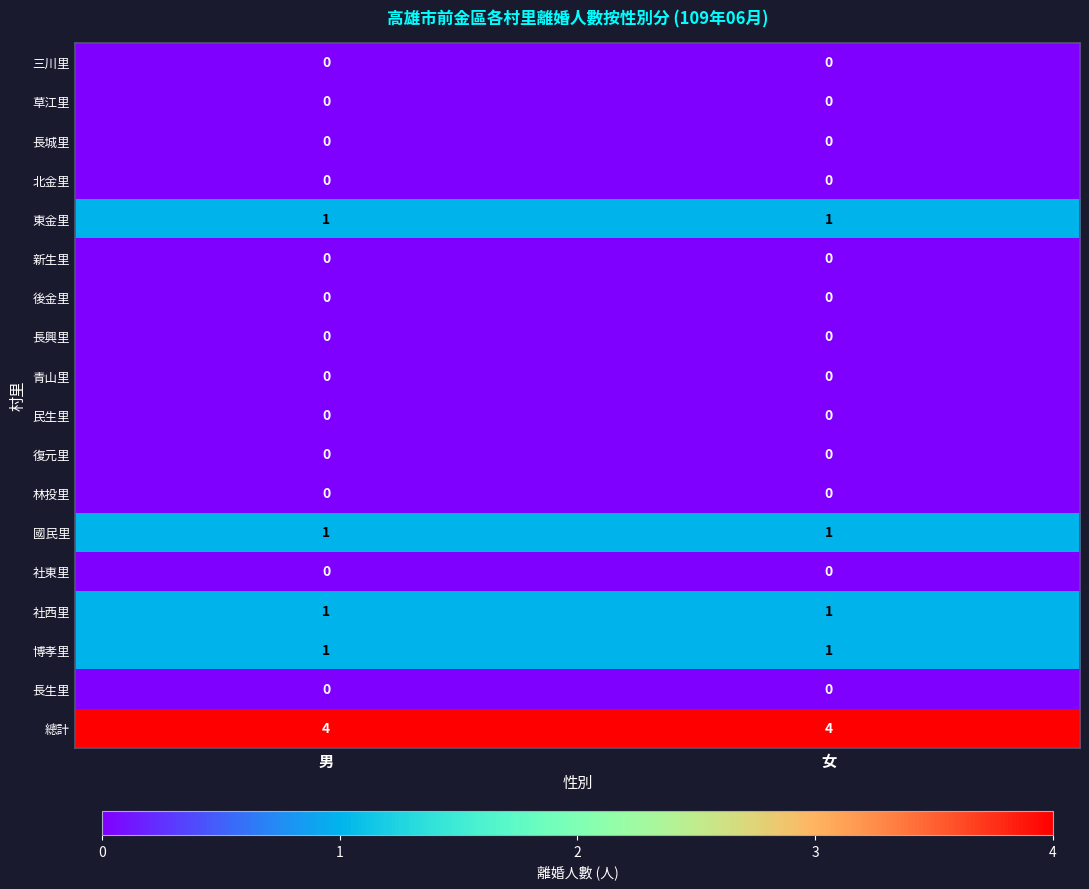

What is the difference between the highest and lowest values at 男?

4